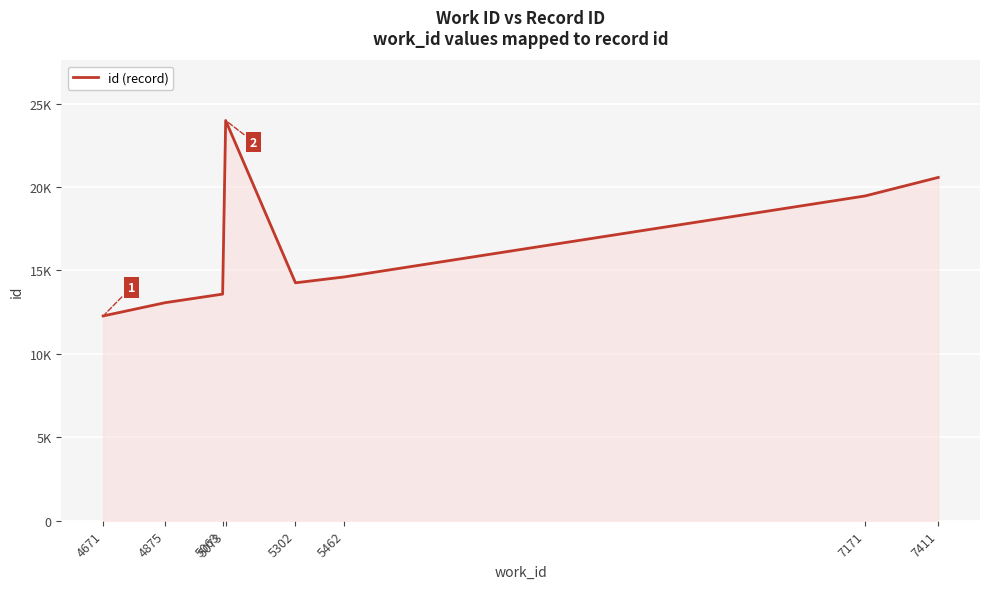

At which label does the data first exceed 14609?

5073